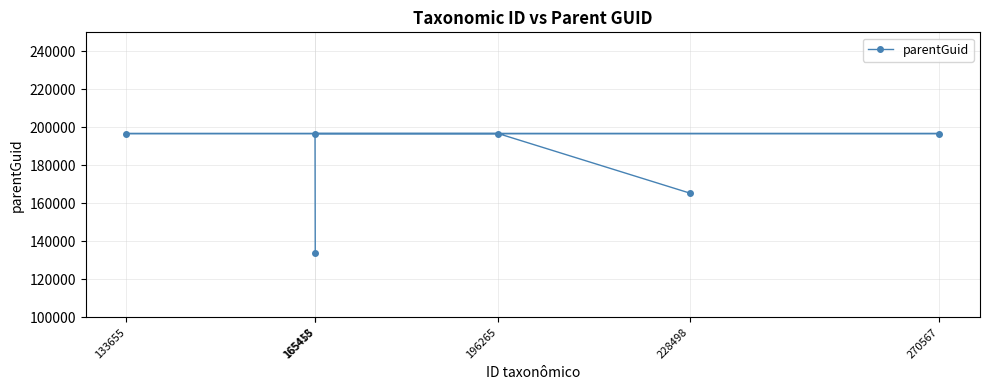

Which label corresponds to the largest value in the chart?

165418